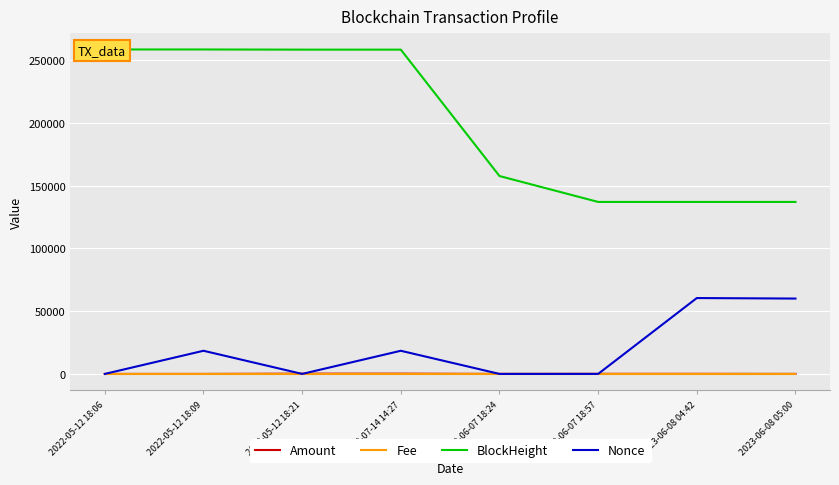

What is the difference between the highest and lowest values at 2022-05-12 18:09?

258634.0